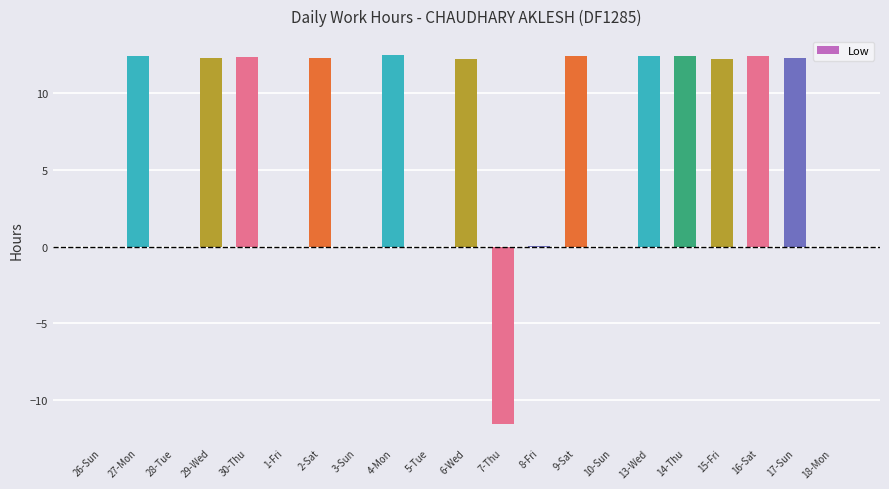

At which label does the data first exceed 12?

27-Mon